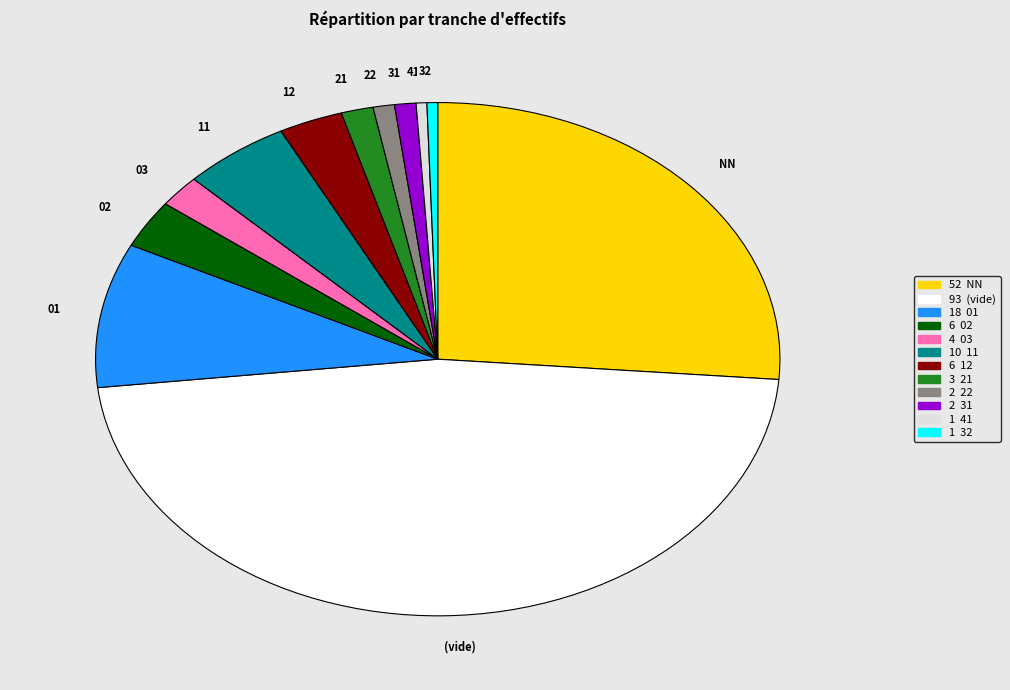

True or false: 02 accounts for 3% of the total.

True